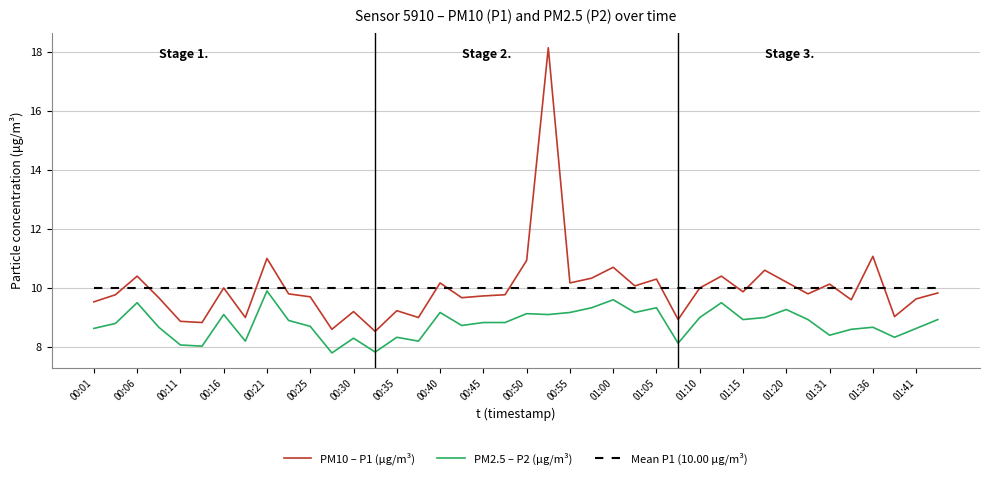

True or false: PM2.5 – P2 (µg/m³) and Mean P1 (10.00 µg/m³) cross at least once.

False